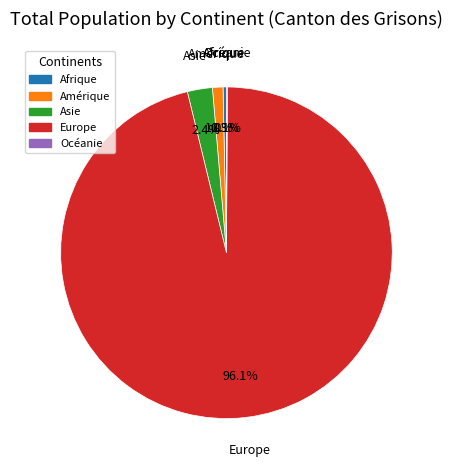

Is the sum of Afrique and Amérique greater than half?

No